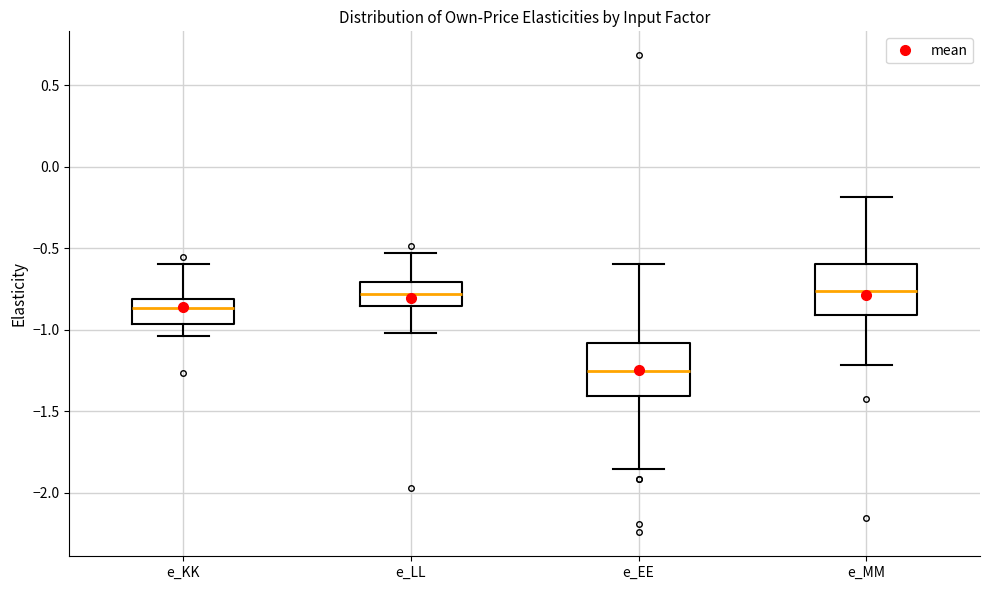

Reading left to right, read every box against the y-axis: the position of its median line, the range the box covers, and the ends of its whiskers. The values are not printed on the chart, so give them approximately, as read against the axis.

e_KK: median -0.85, box -0.95 to -0.80, whiskers -1.05 to -0.60
e_LL: median -0.80, box -0.85 to -0.70, whiskers -1.00 to -0.55
e_EE: median -1.25, box -1.40 to -1.10, whiskers -1.85 to -0.60
e_MM: median -0.75, box -0.90 to -0.60, whiskers -1.20 to -0.20